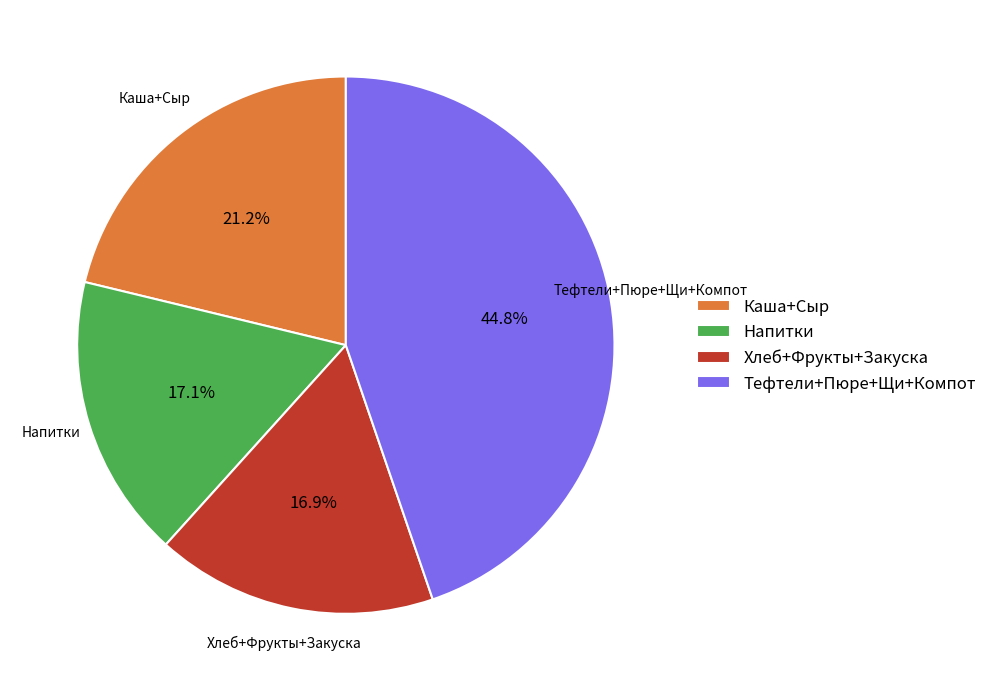

Is the sum of Хлеб+Фрукты+Закуска and Каша+Сыр greater than half?

No